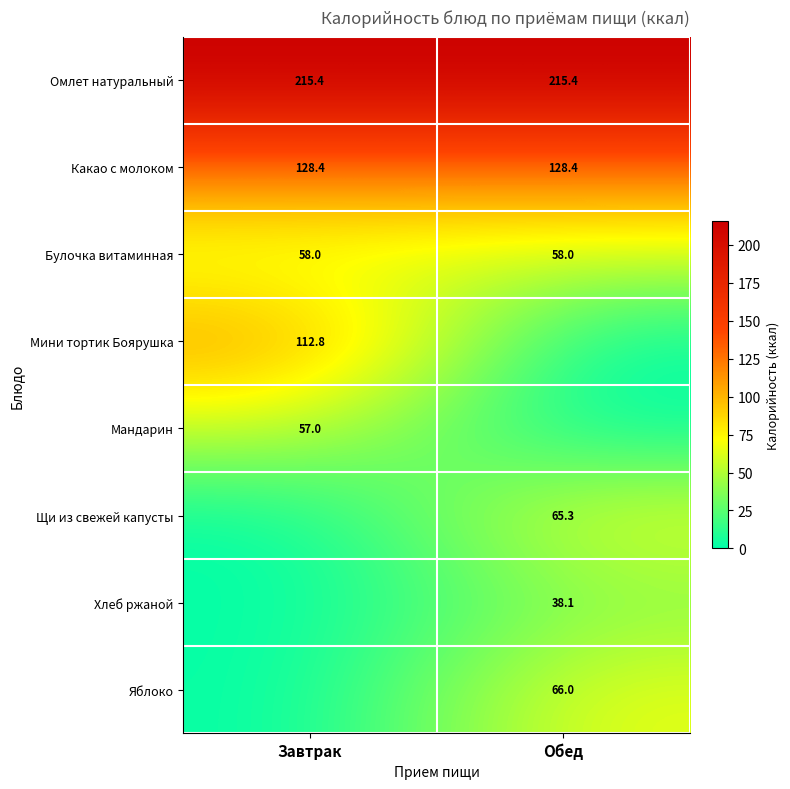

Is it true that Какао с молоком equals 219.1 at Обед?

False